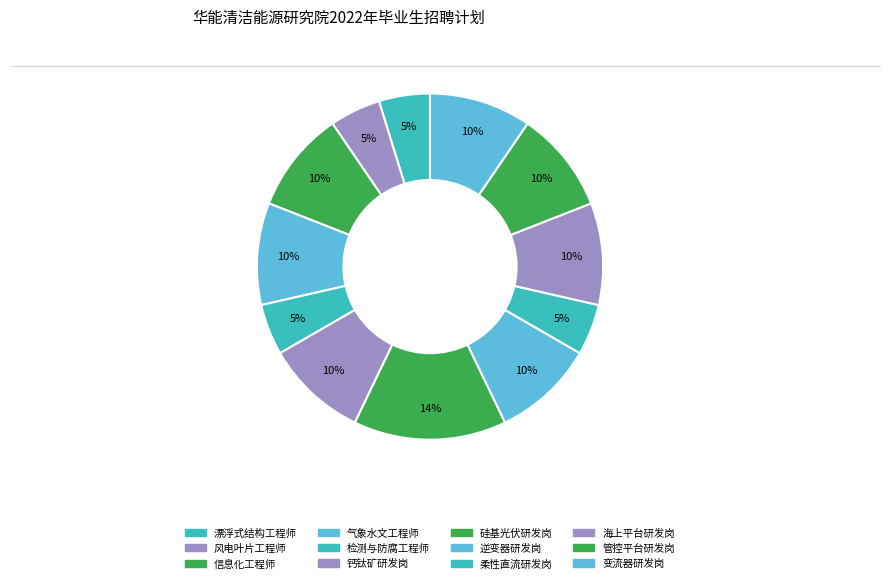

How many segments does this pie chart have?

12